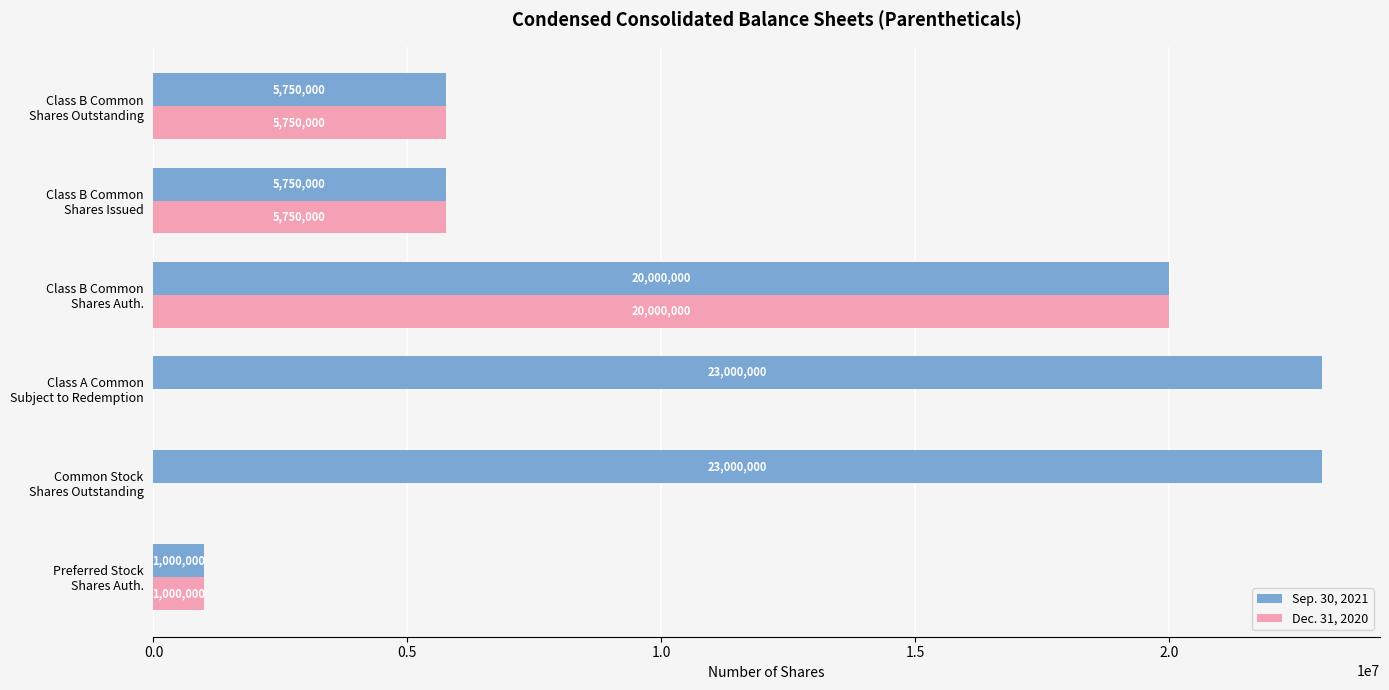

How many distinct data groups are displayed?

2